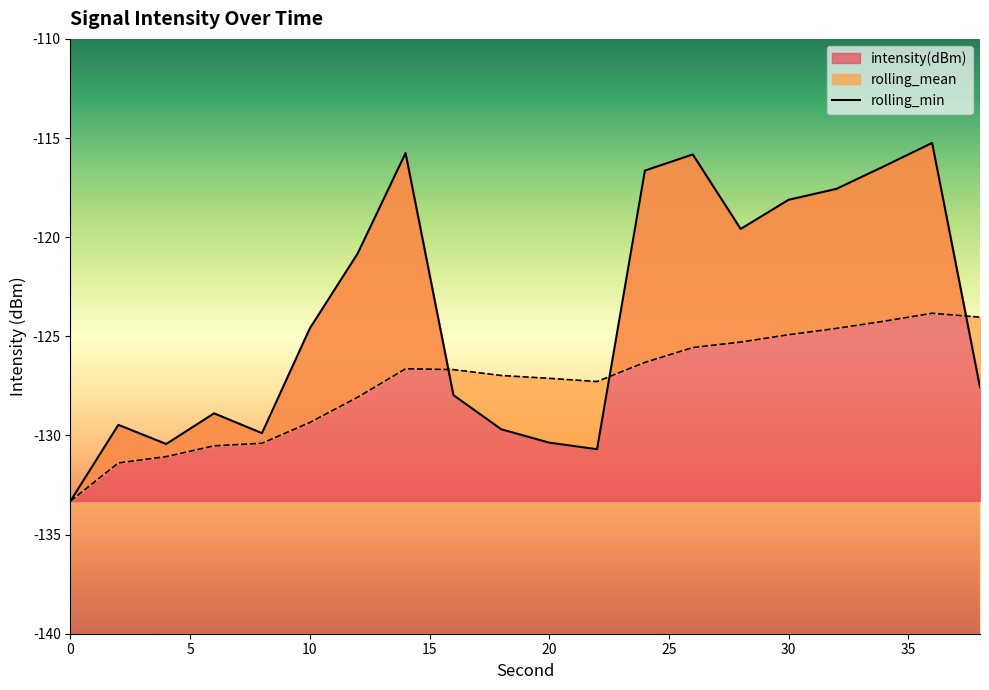

What value does the intensity(dBm) series have at 24?

-116.6